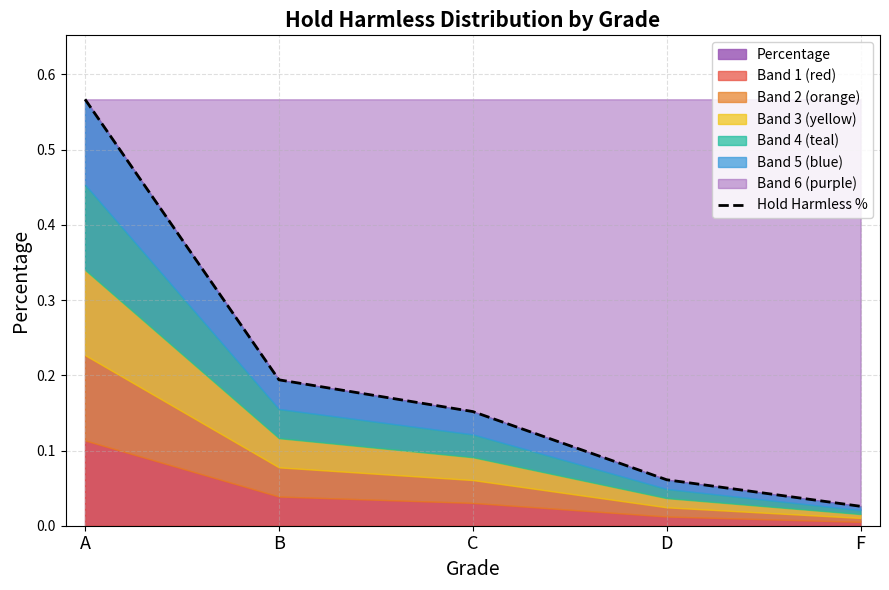

Reading right to left, extract all data points from this chart.

0.0	0.1	0.2	0.2	0.6